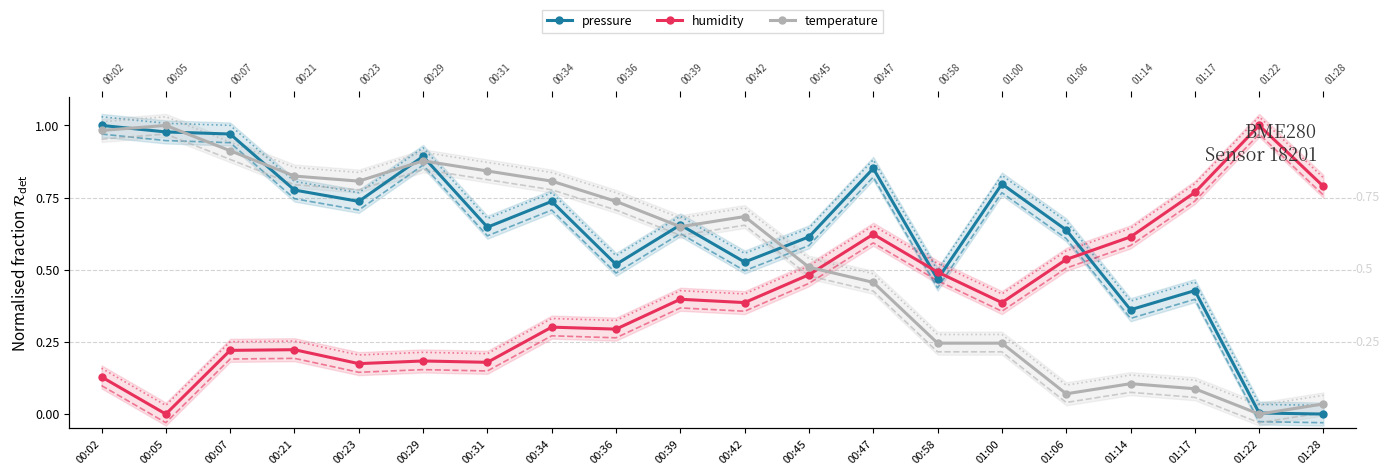

Is the value of humidity at 01:00 greater than the value of temperature at 00:23?

No